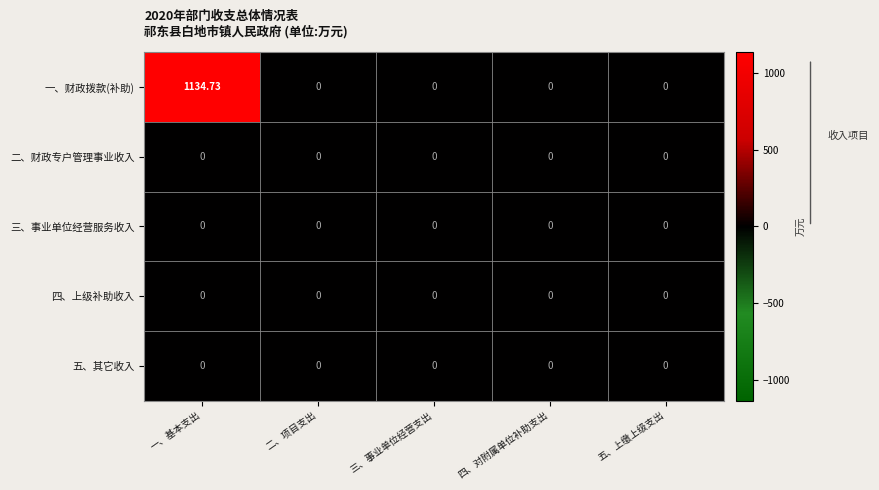

Which series has the largest range (max minus min)?

一、财政拨款(补助)